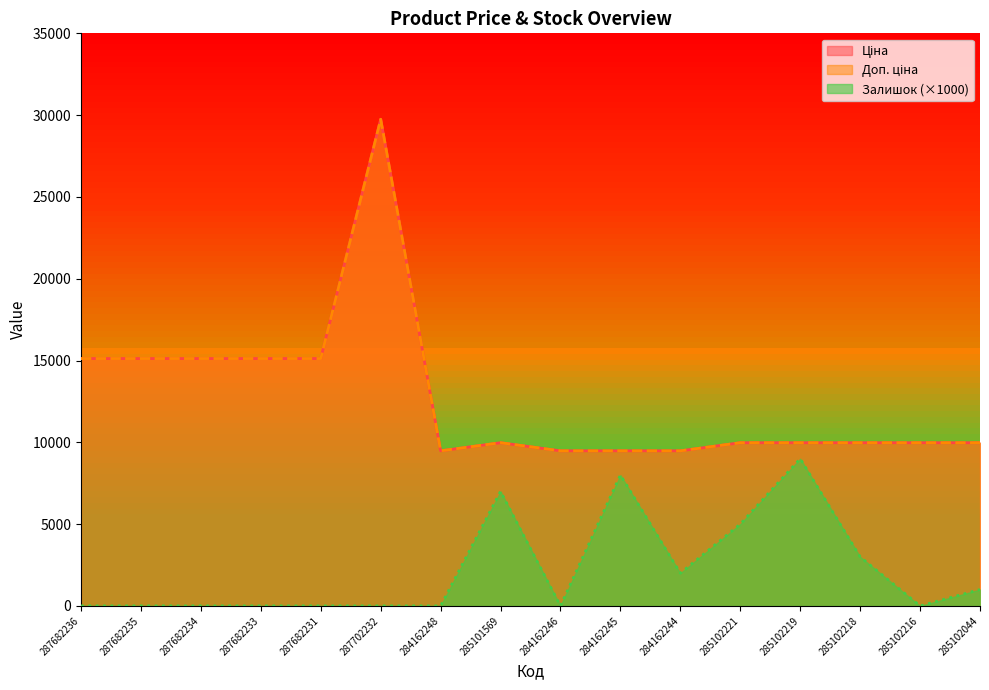

How many positive values does the Залишок series have?

7